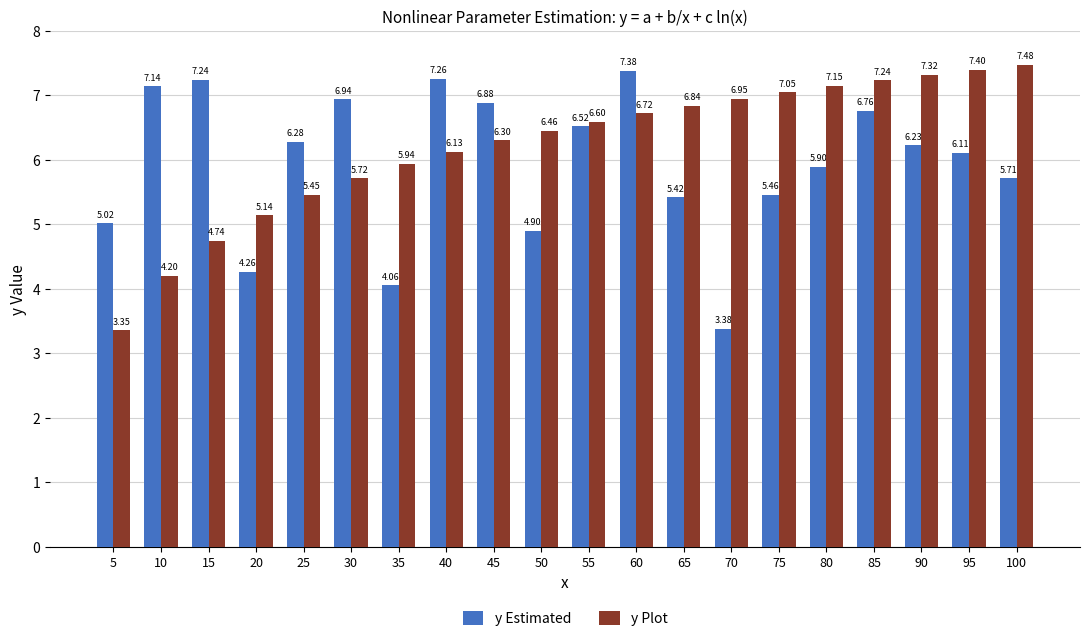

The value of y Estimated at 55 is 6.5. True or false?

True